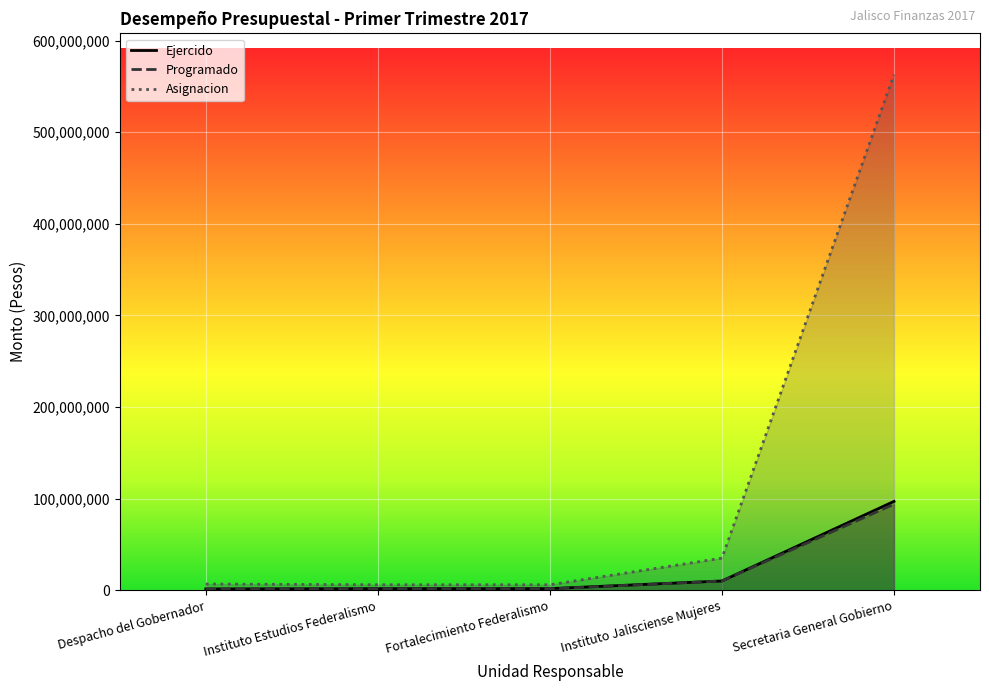

List the series in order of their peak value, highest first.

Asignacion, Ejercido, Programado